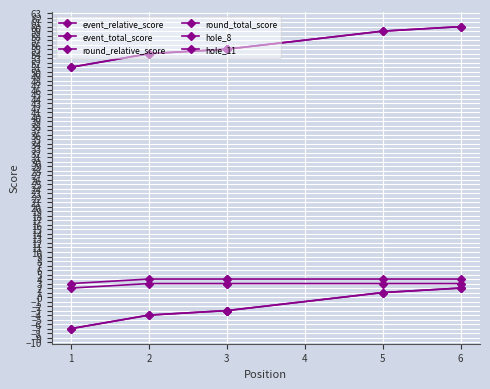

The event_total_score series shows 31 at 3. True or false?

False